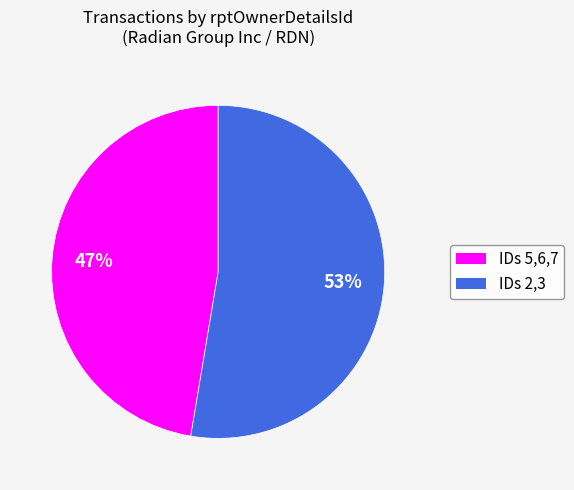

Is there any slice that represents more than half of the pie?

Yes